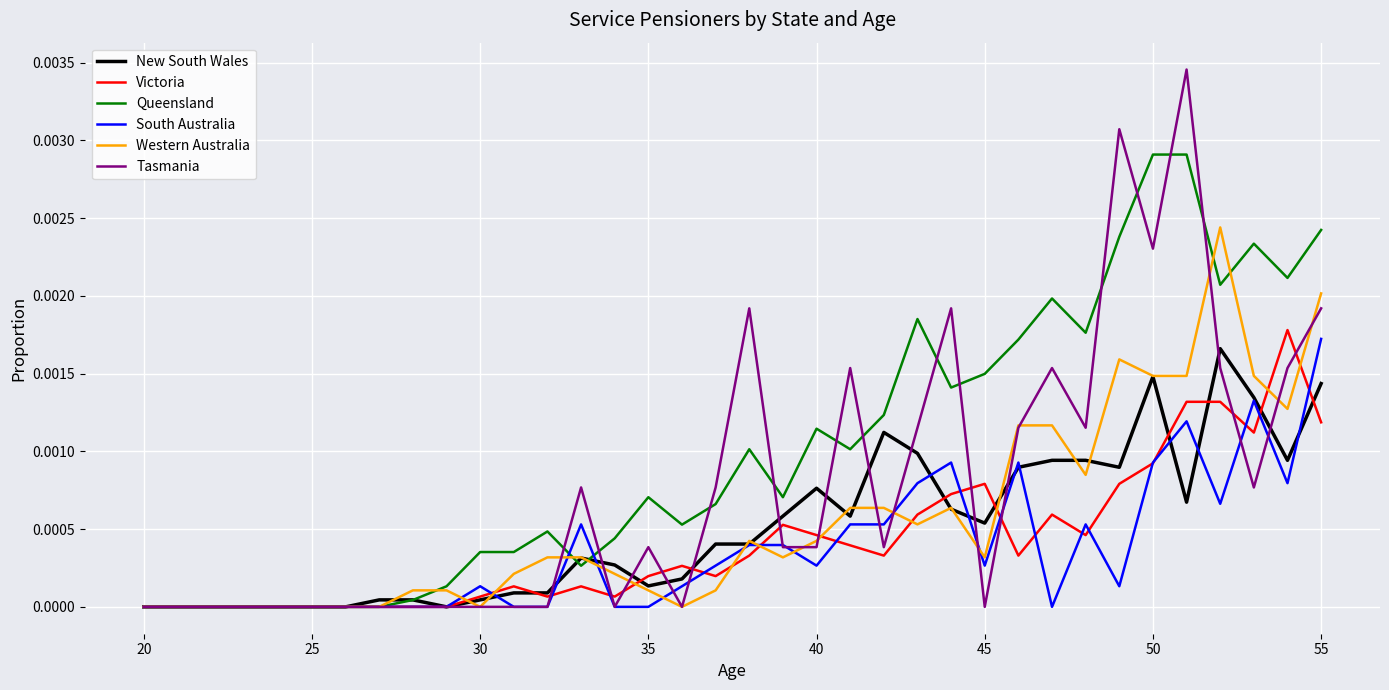

Which series has the widest spread of values?

Tasmania